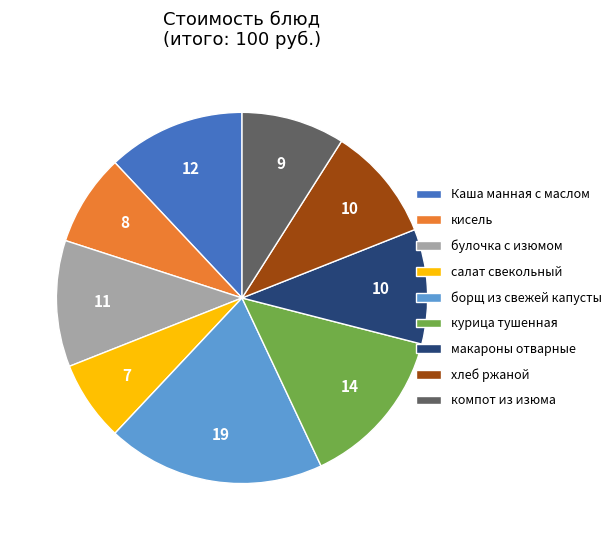

Do салат свекольный and компот из изюма together represent more than half of the pie?

No